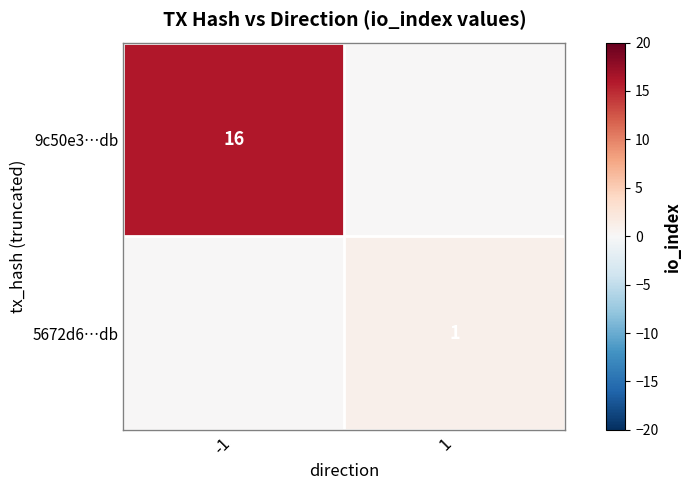

Which label corresponds to the smallest value in the chart?

1